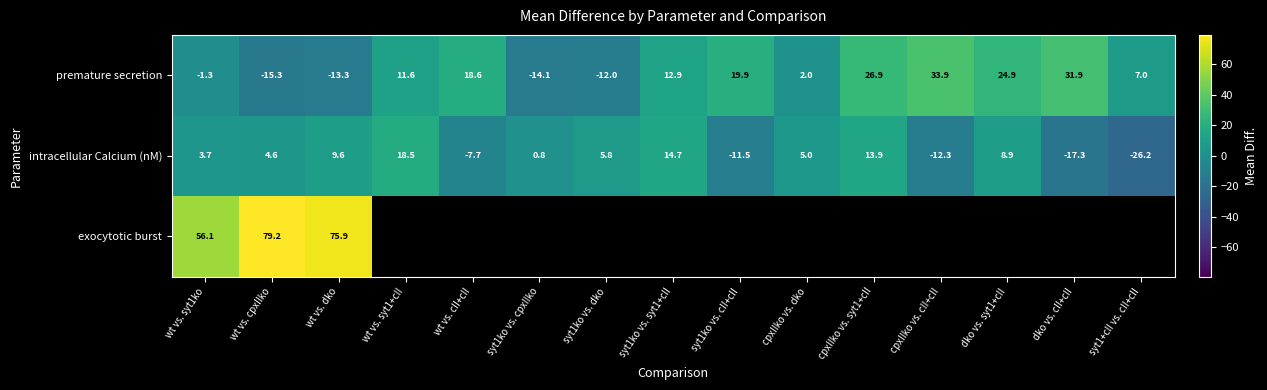

Where does the intracellular Calcium (nM) series first go above 4?

wt vs. cpxIIko